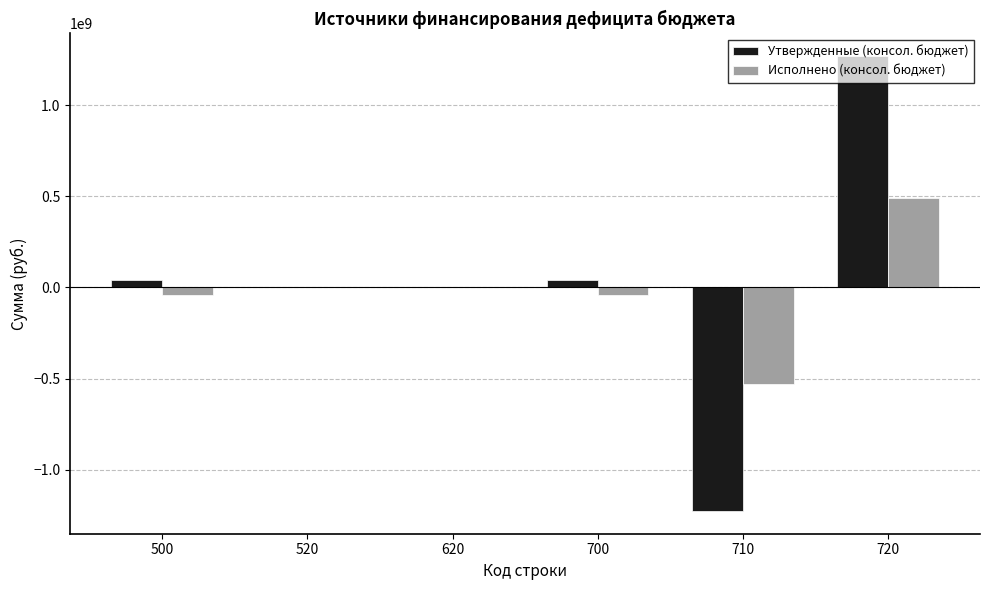

Which series changed the most between 500 and 710?

Утвержденные (консол. бюджет)